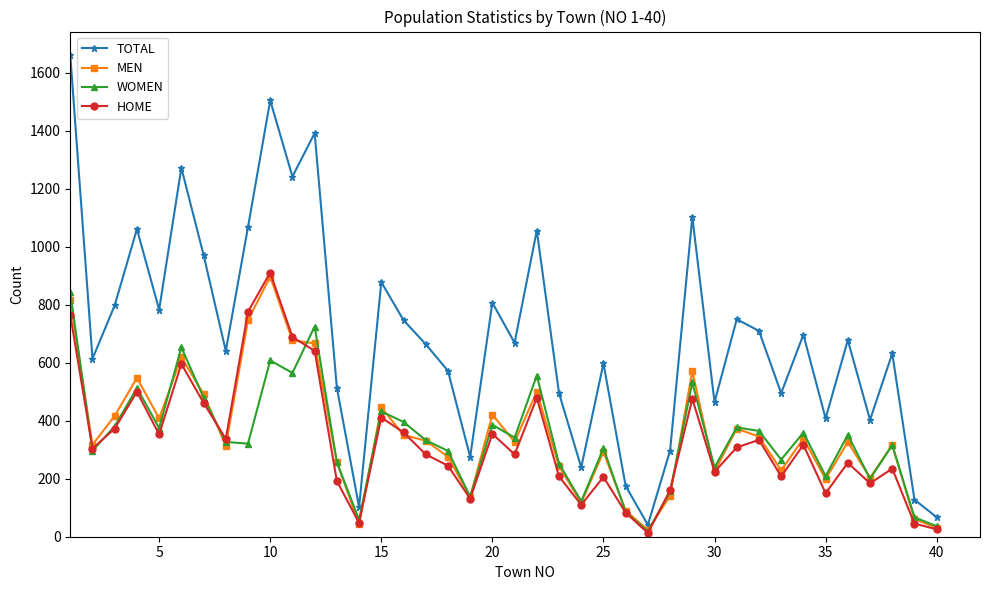

List the series in order of their peak value, highest first.

TOTAL, HOME, MEN, WOMEN